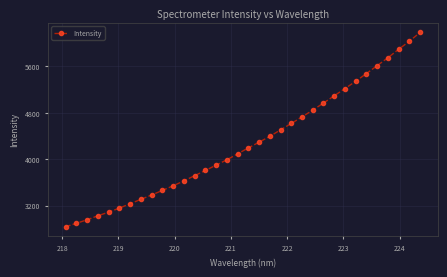

Does the chart have visible grid lines?

Yes